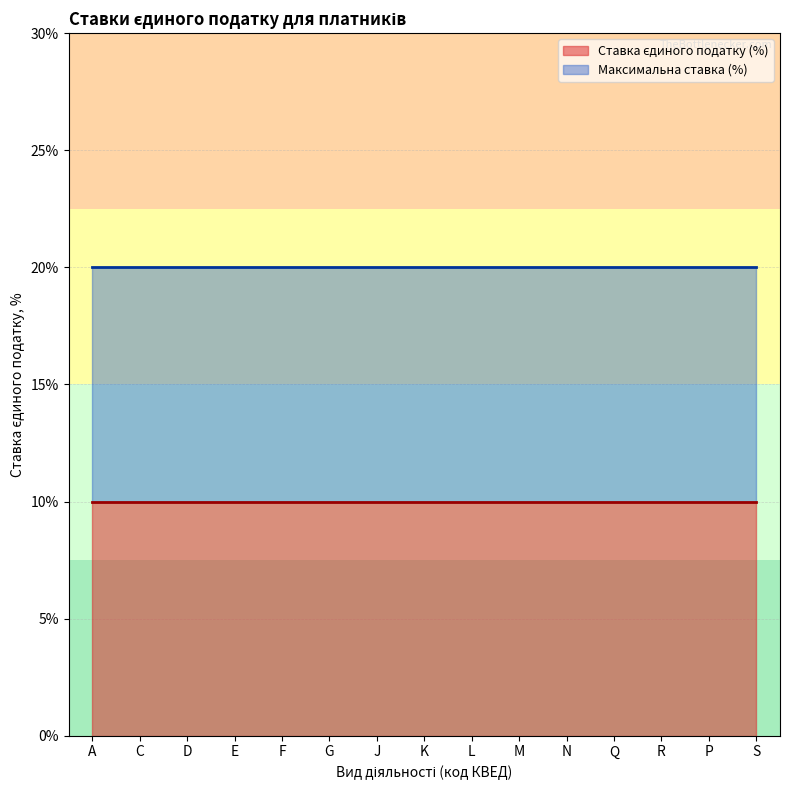

Is the value of Ставка єдиного податку (%) at Q greater than the value of Максимальна ставка (%) at А?

No